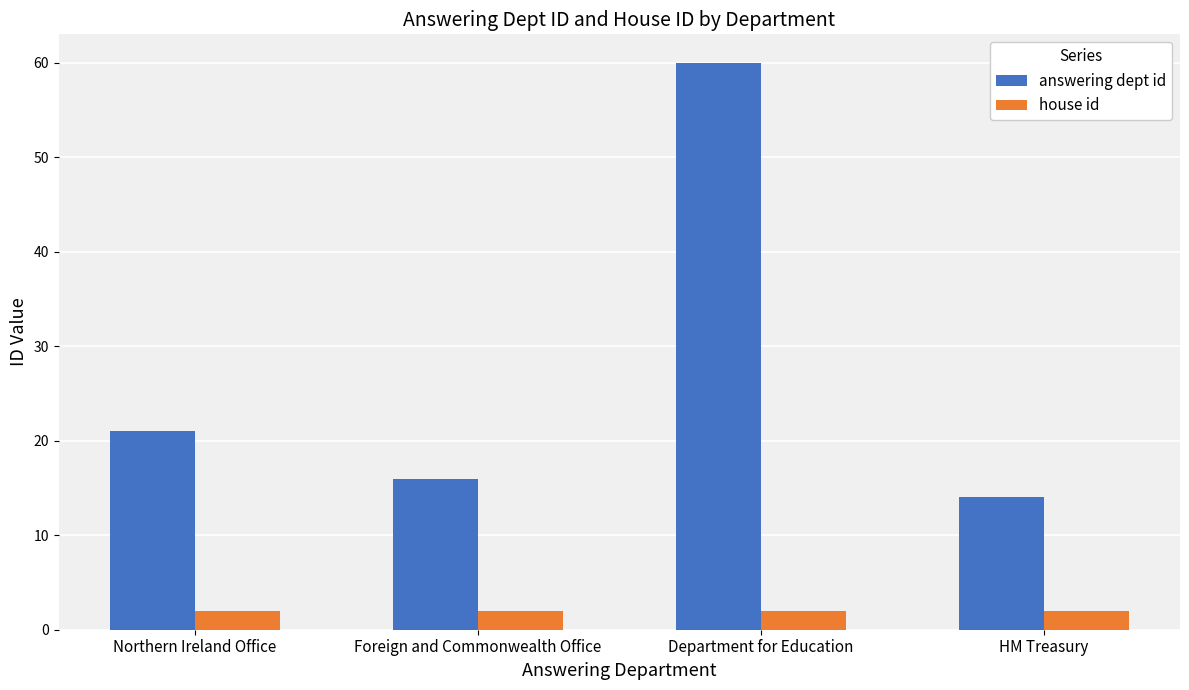

At which category is the sum across all series the highest?

Department for Education